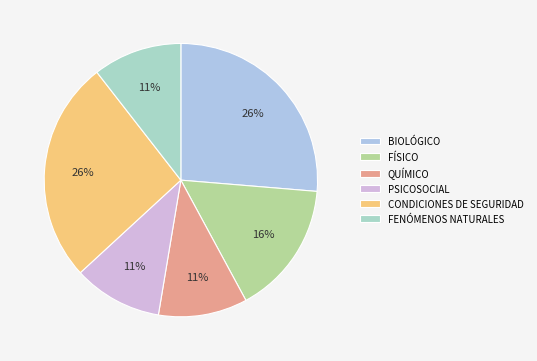

Between QUÍMICO and BIOLÓGICO, which is larger?

BIOLÓGICO